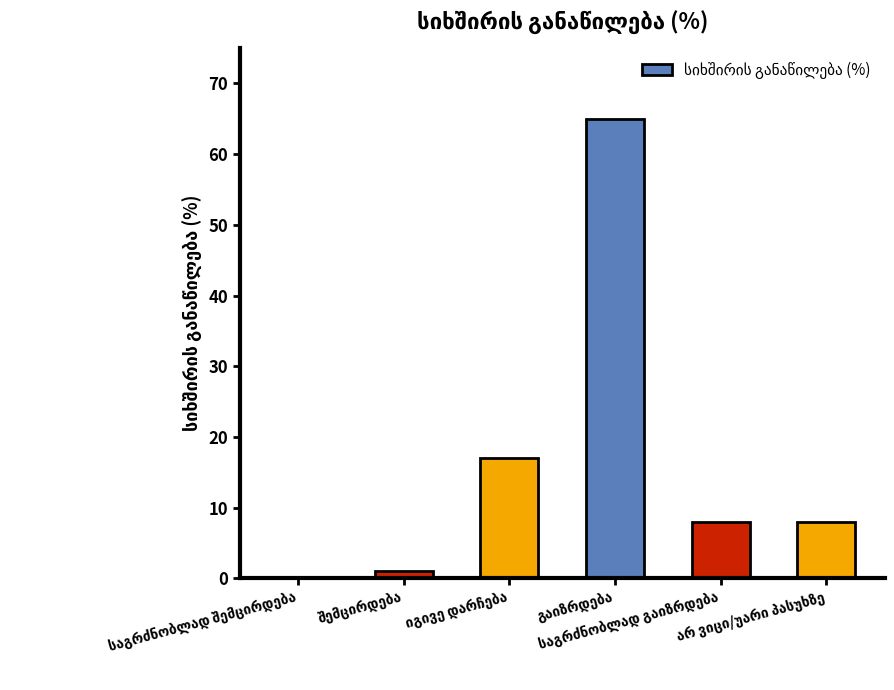

What is the greatest value displayed?

65